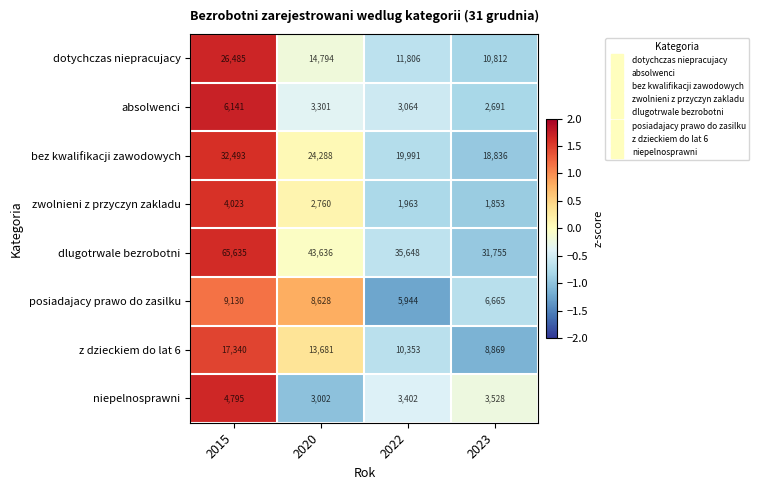

How many series are shown in this chart?

8